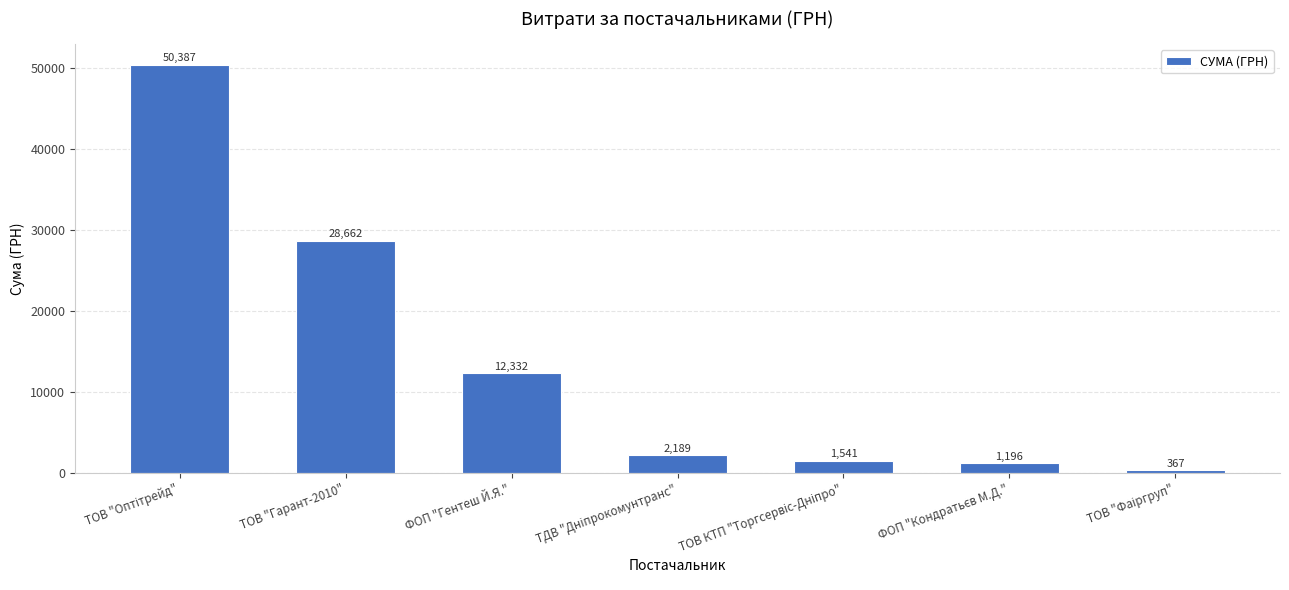

What is the value of the 5th bar from the left?

1541.0